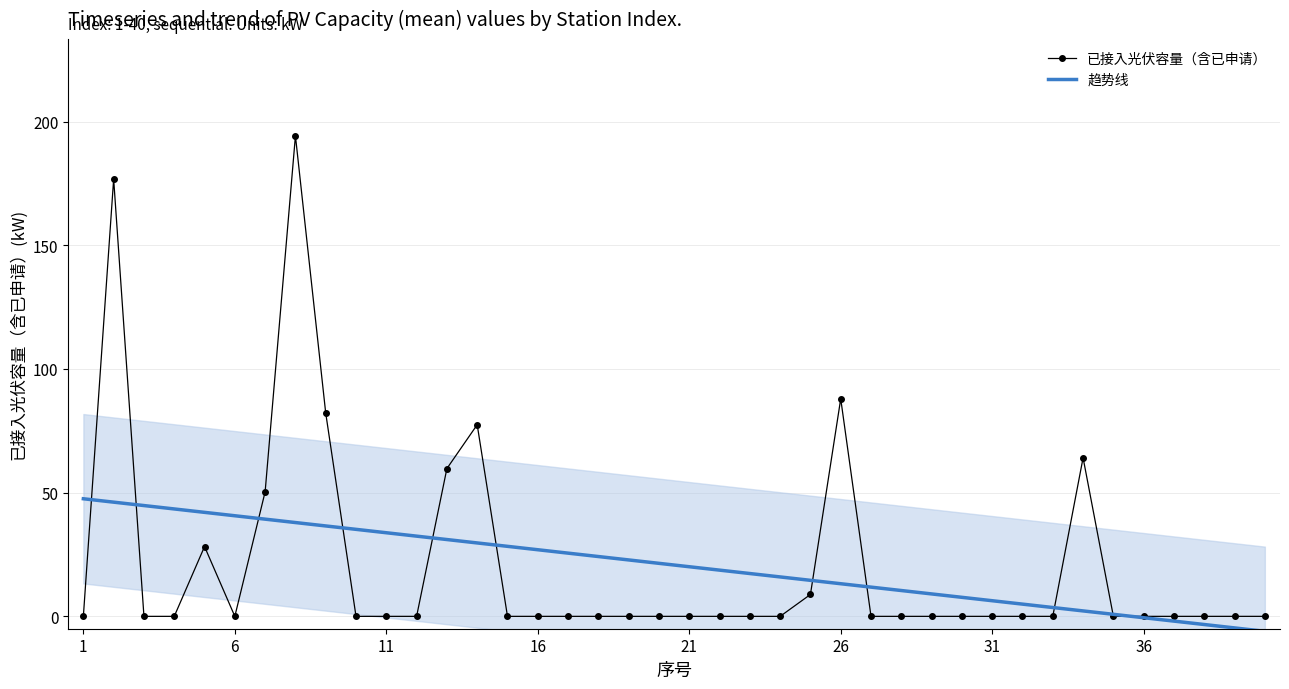

What is the lowest value of the 趋势线 series?

-6.0